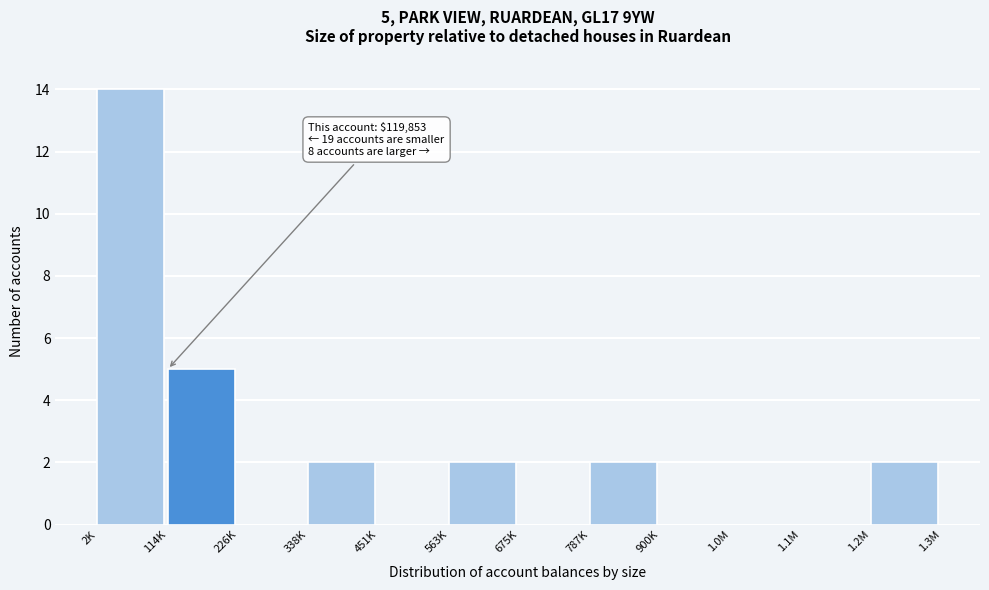

Reading left to right, transcribe all the data shown in this chart.

2K=14	114K=5	226K=0	338K=2	451K=0	563K=2	675K=0	787K=2	900K=0	1.0M=0	1.1M=0	1.2M=2